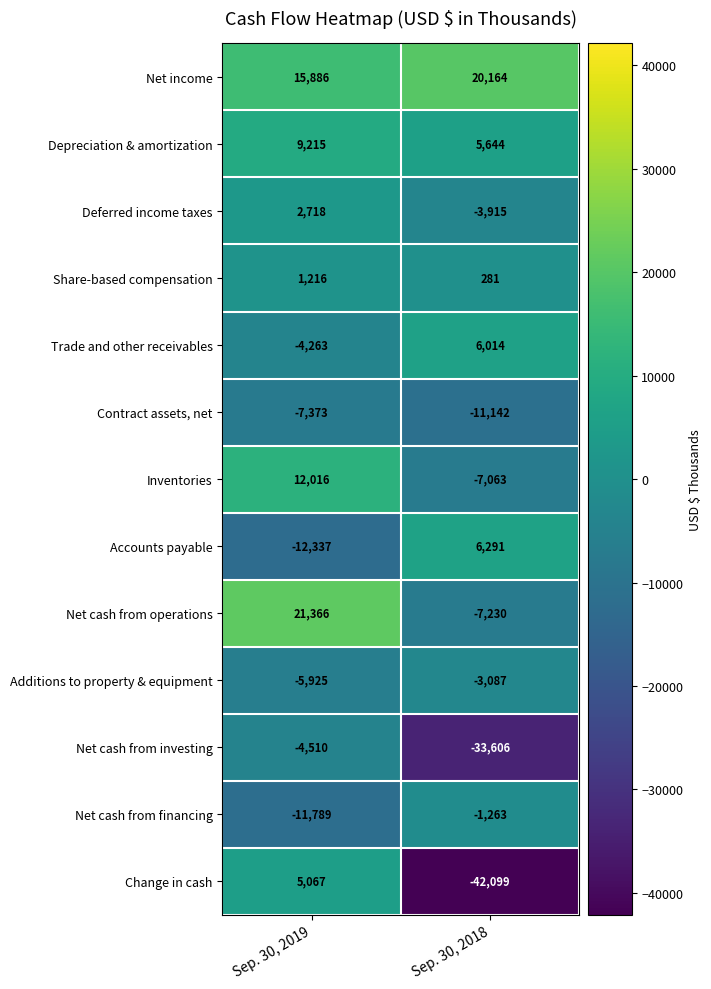

The Share-based compensation series shows 420 at Sep. 30, 2018. True or false?

False